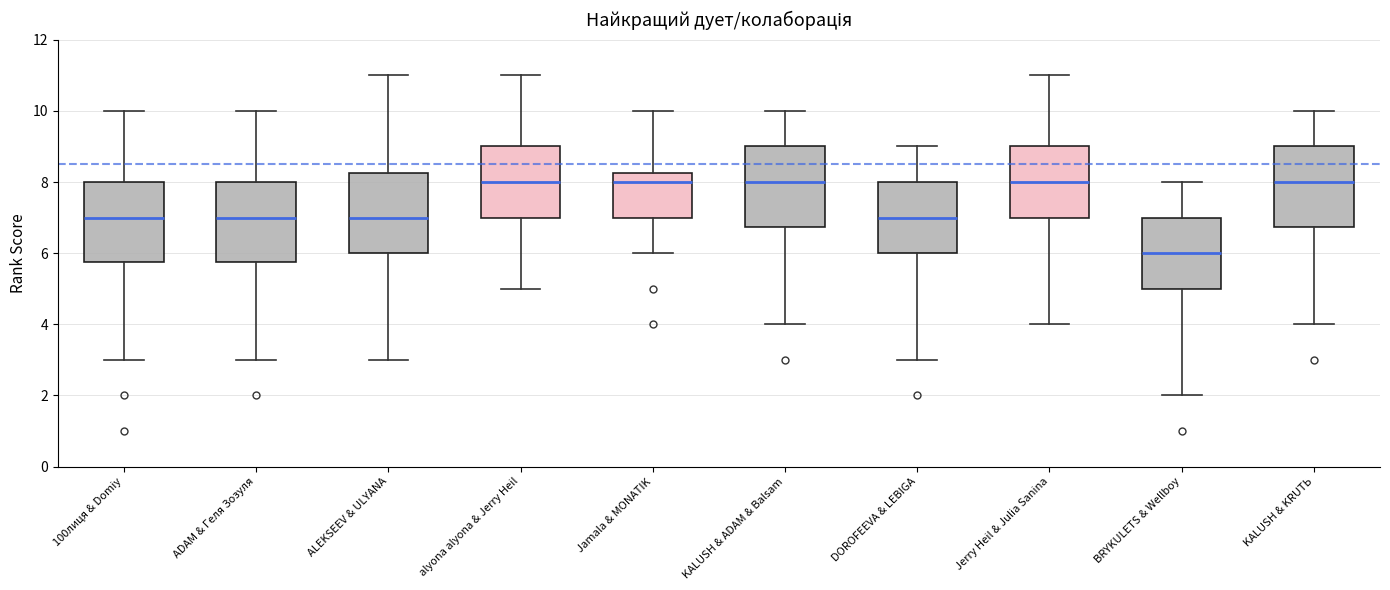

Where does the median line of the box for ADAM & Геля Зозуля sit on the y-axis? The values are not printed on the chart, so give them approximately, as read against the axis.

7.0